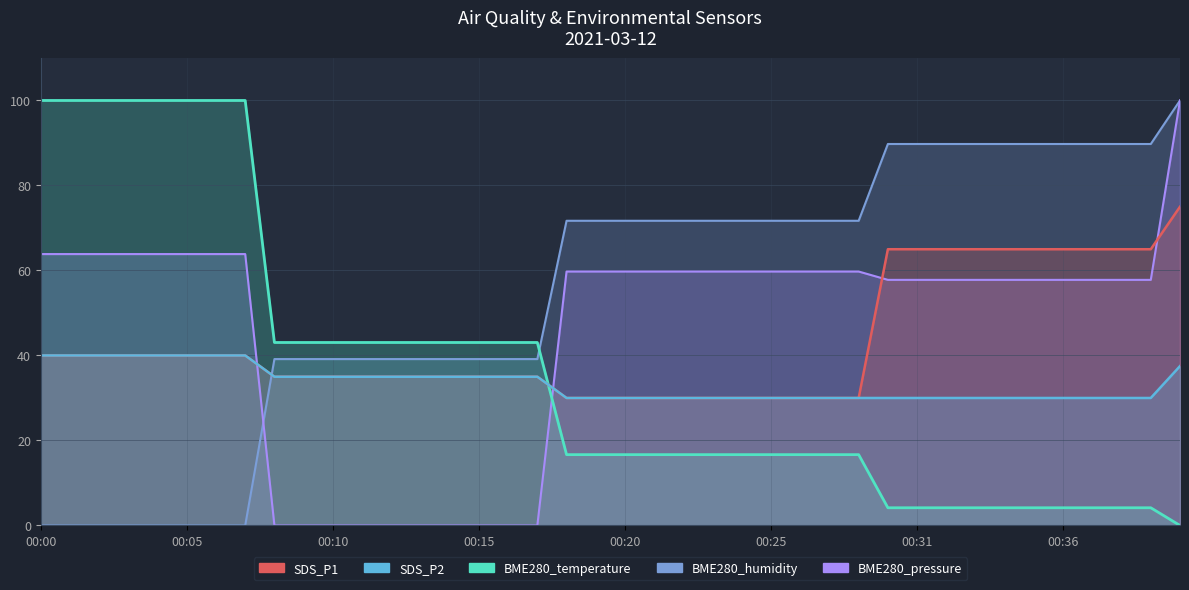

The value of SDS_P1 at 00:00 is 61.7. True or false?

False